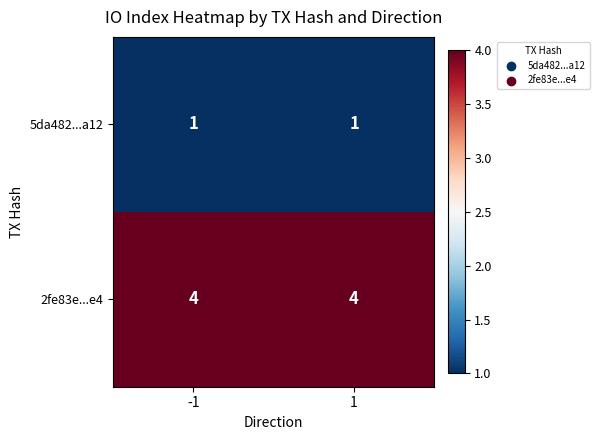

Is the value of 5da482...a12 at -1 greater than the value of 2fe83e...e4 at 1?

No